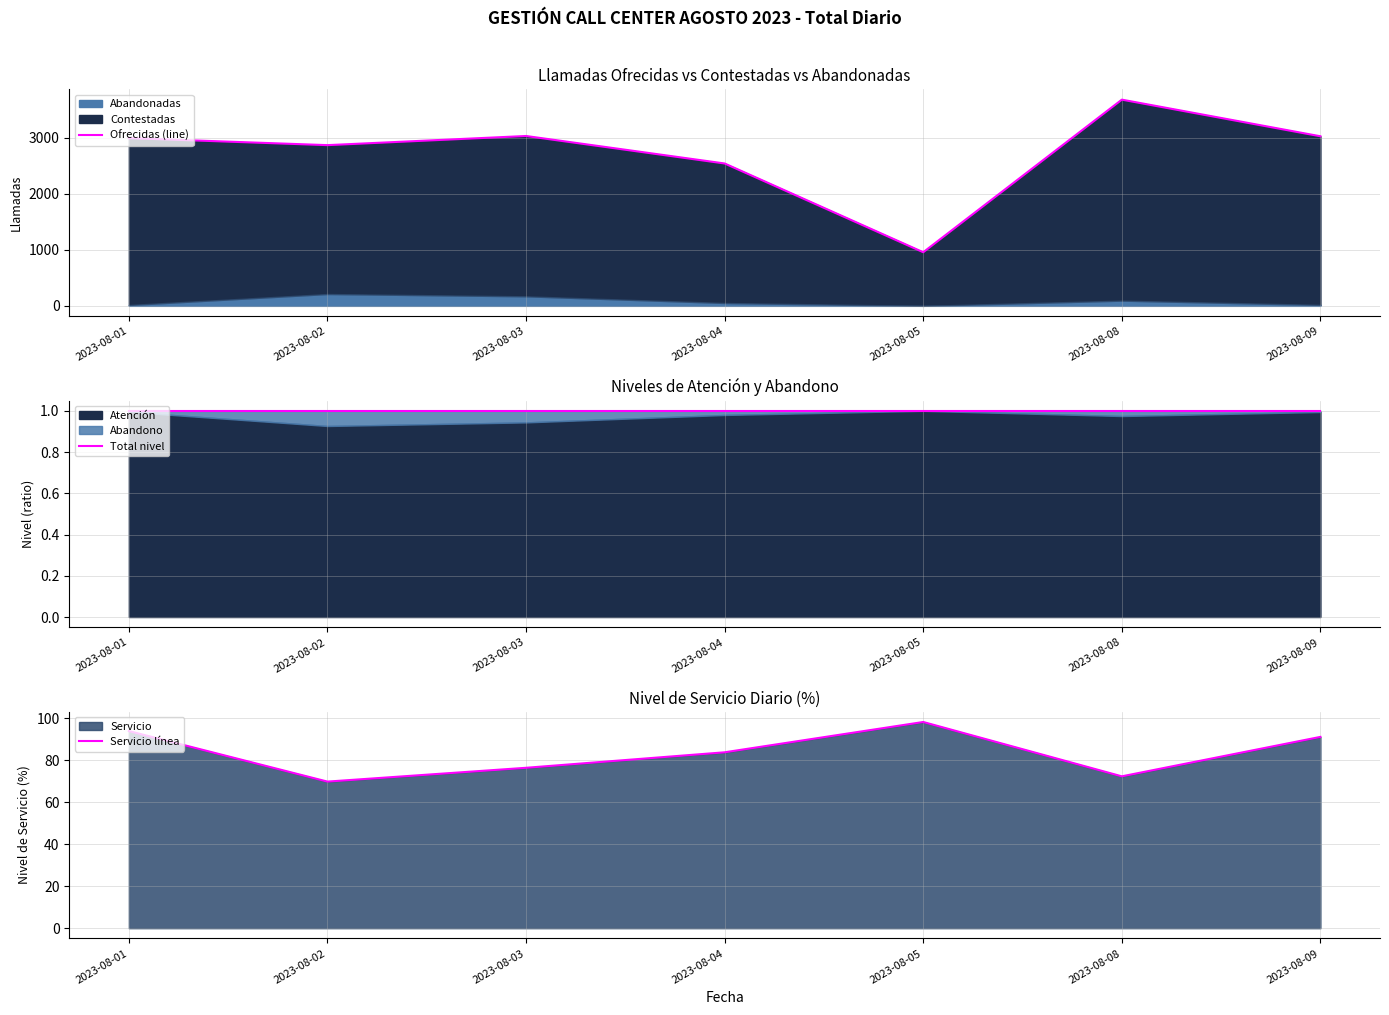

What is the value of the Total nivel point at the 5th from the left?

1.0